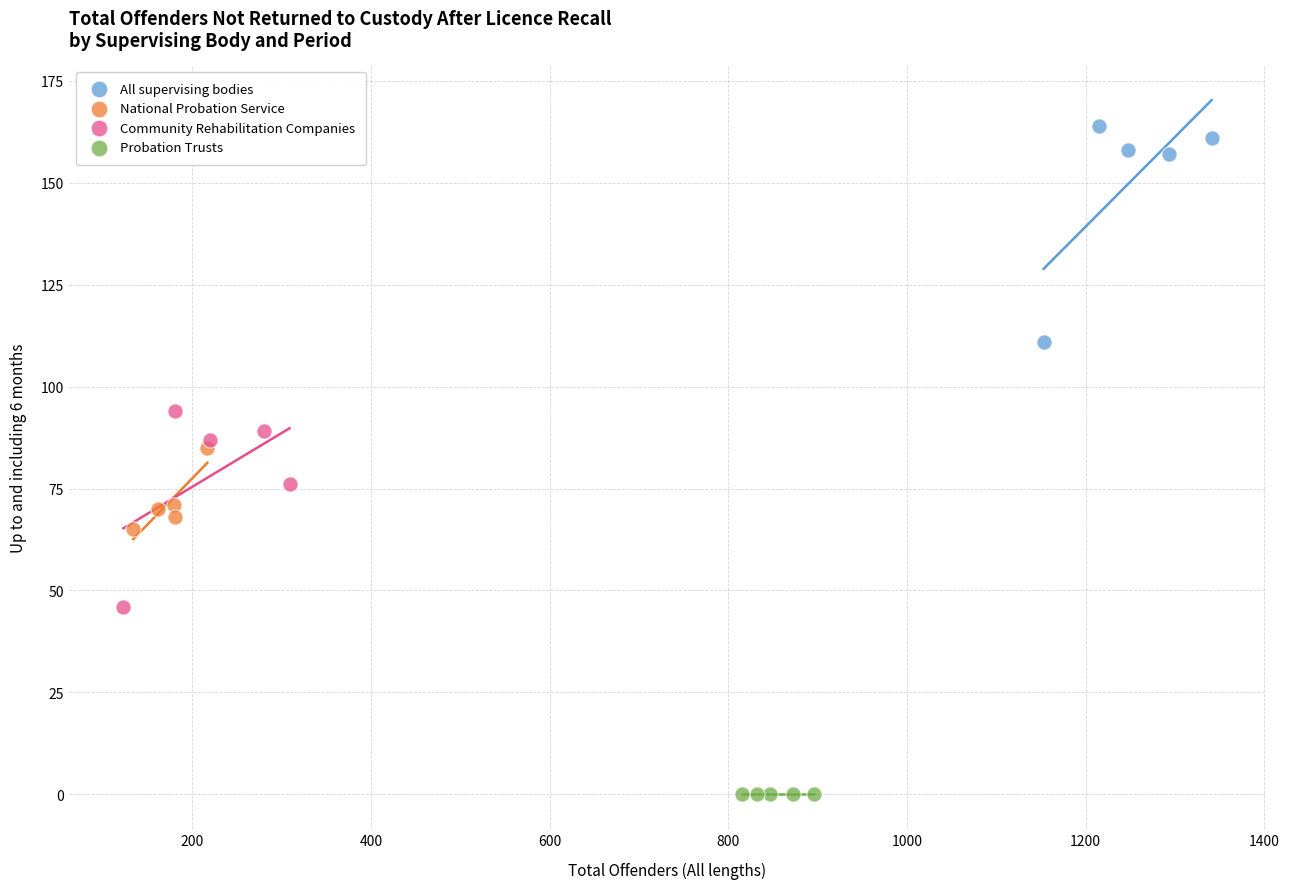

What are all the series names shown in the legend?

All supervising bodies, National Probation Service, Community Rehabilitation Companies, Probation Trusts